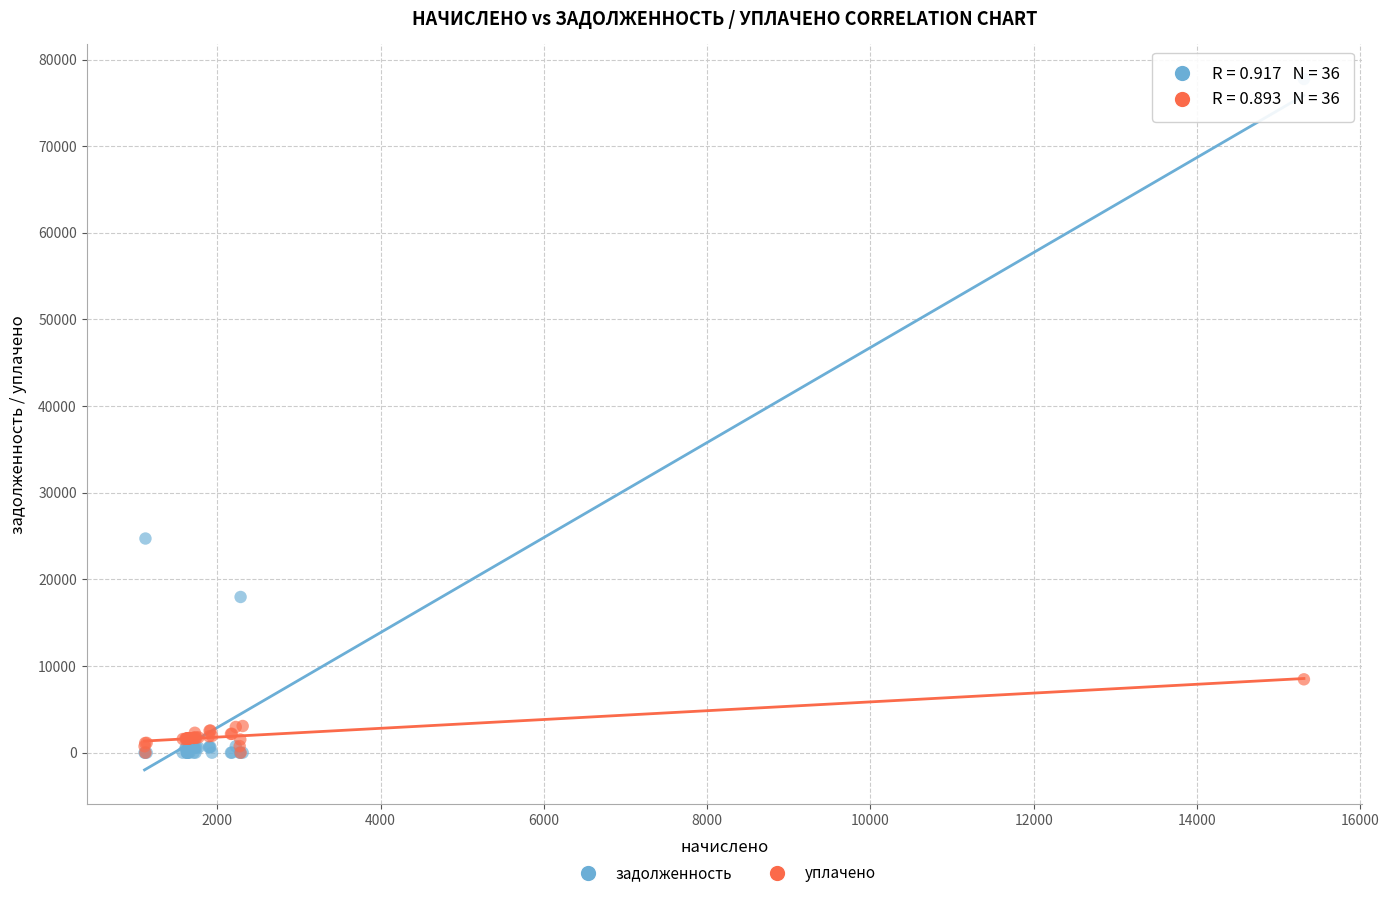

In the задолженность series, what Y value is closest to 38878?

24718.0